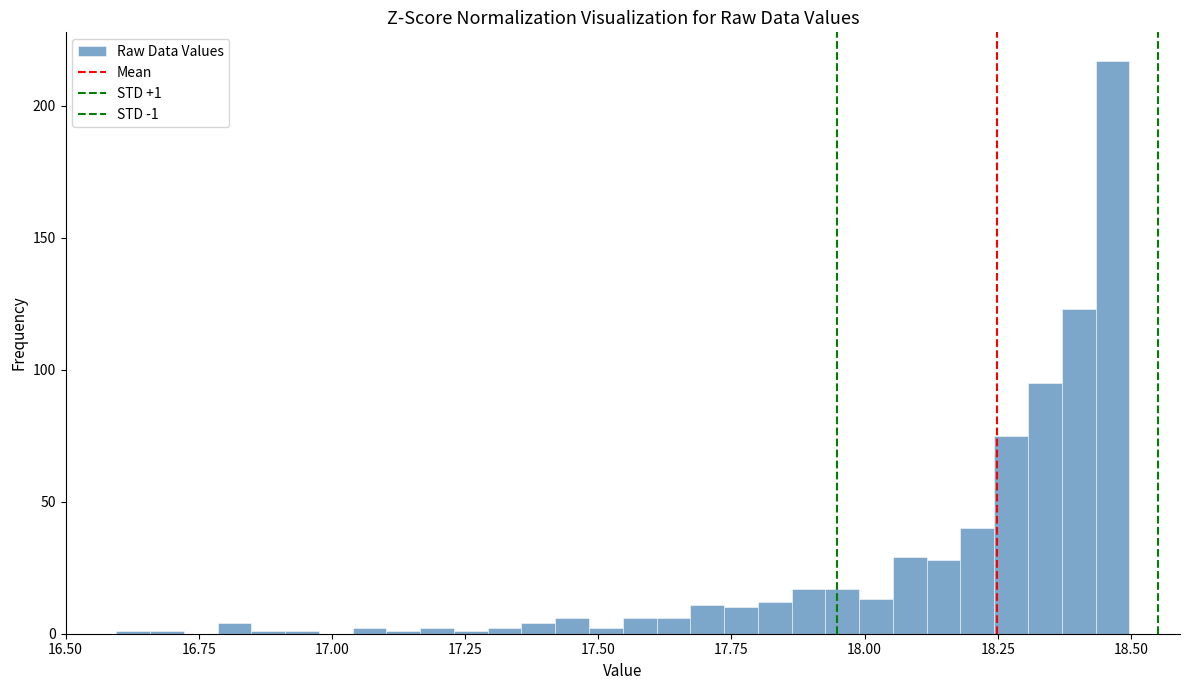

Around what value on the x-axis is the tallest bar? Give the approximate position of its centre, as read against the axis.

18.45